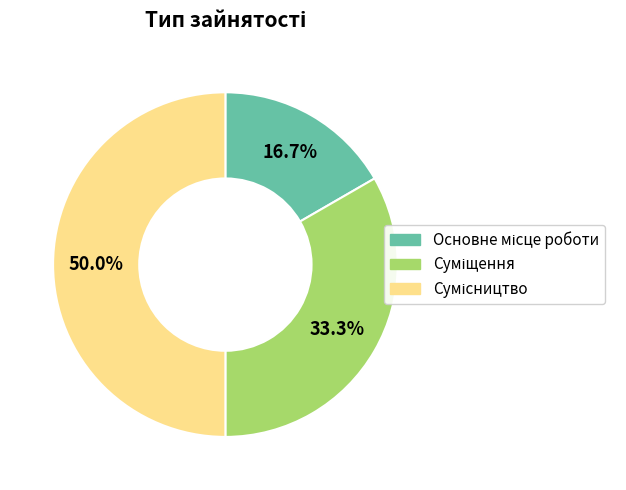

To the nearest percent, what is the combined percentage of Сумісництво and Основне місце роботи?

67%